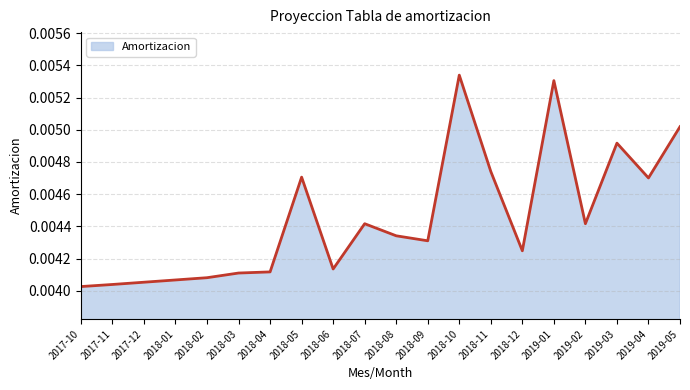

Is it true that the value at 2019-01 is 0.0?

False